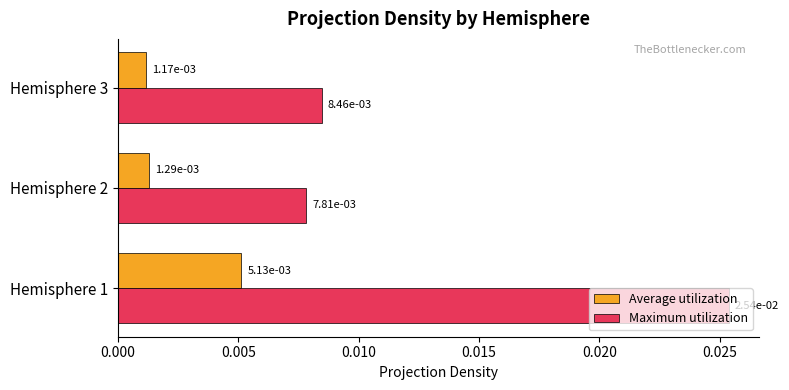

Count the Average utilization values in the range 0 to 1.

3